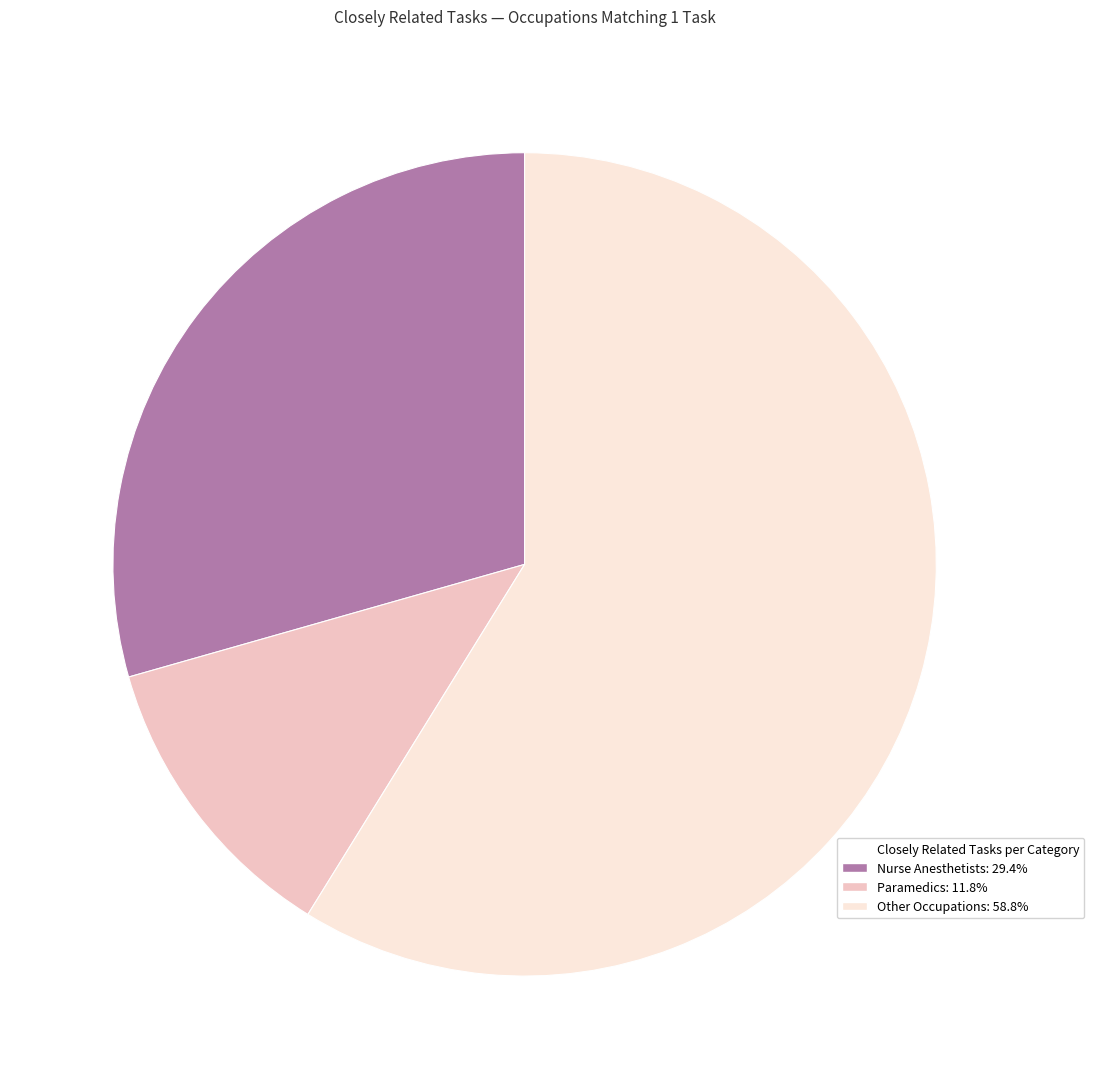

Does any single category account for the majority?

Yes